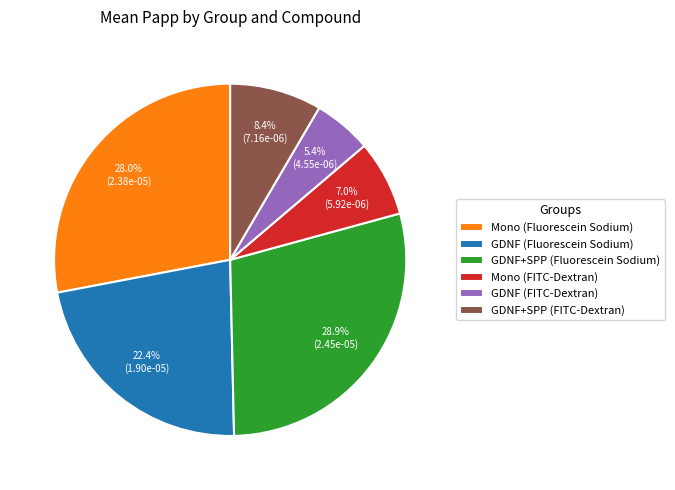

How many segments does this pie chart have?

6